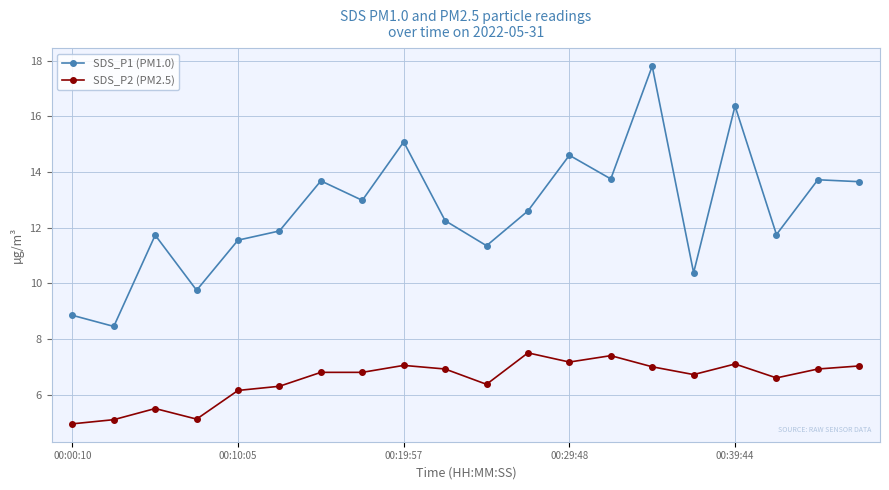

What is the value of the SDS_P2 (PM2.5) point at the 8th from the left?

6.8